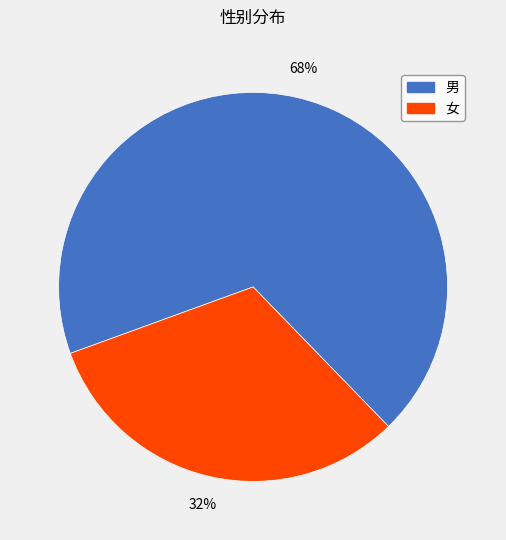

Is the sum of 女 and 男 greater than half?

Yes